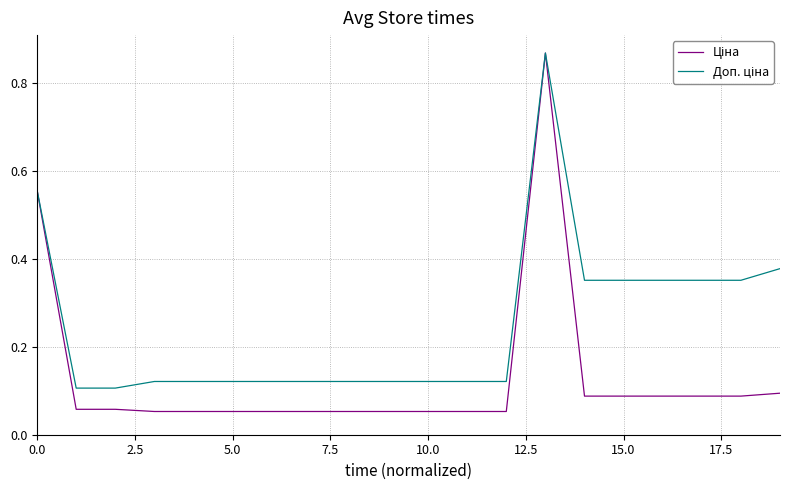

How many lines are shown in the chart?

2